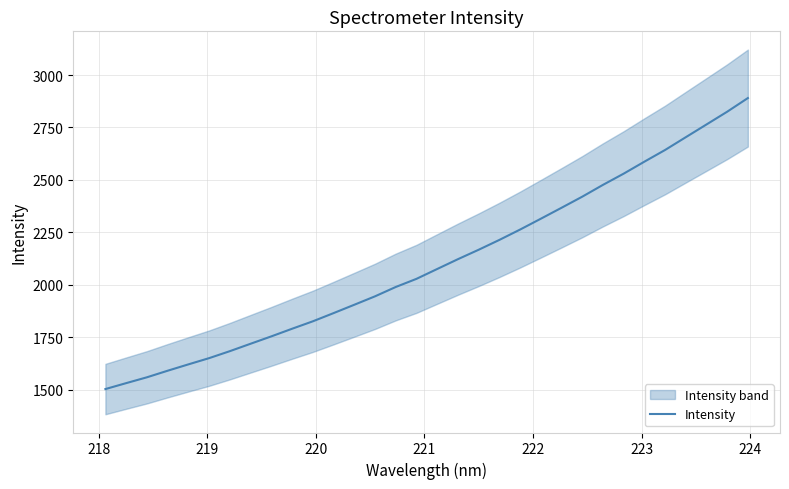

What is the average value?

2103.7